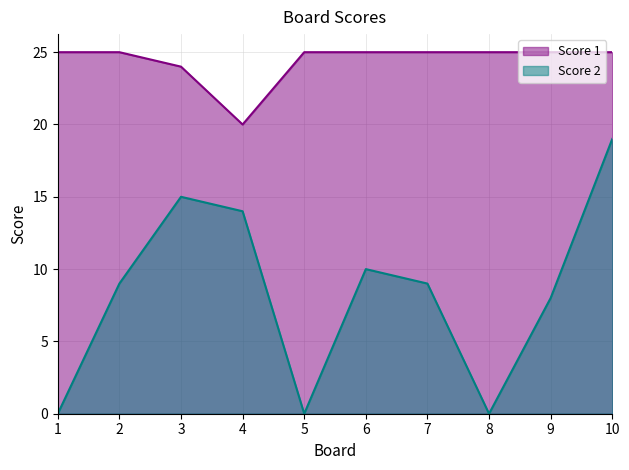

What is the average value of the Score 2 series?

8